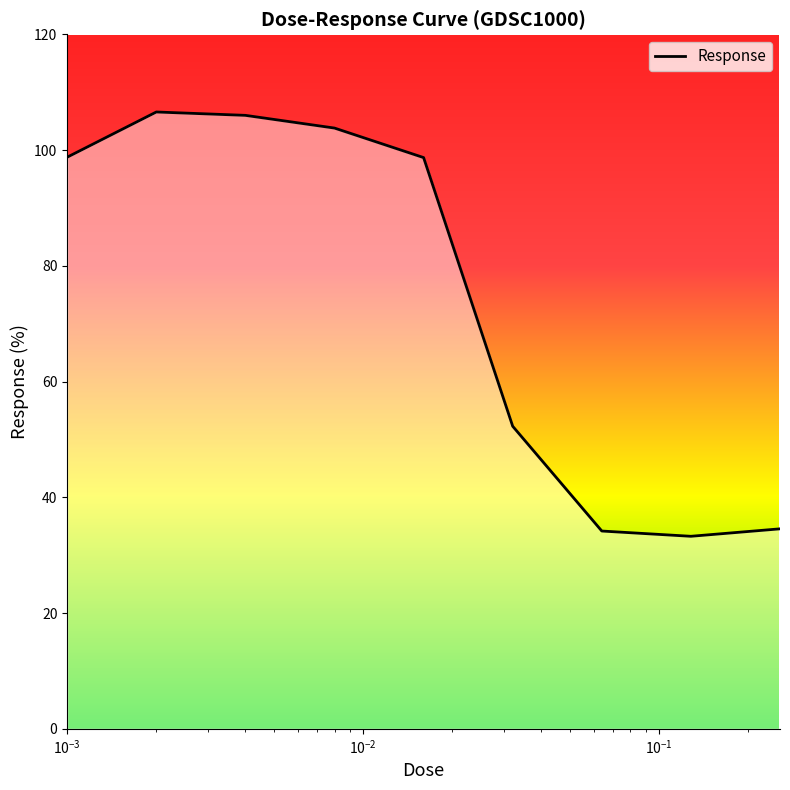

What is the difference between the maximum and minimum values?

73.3